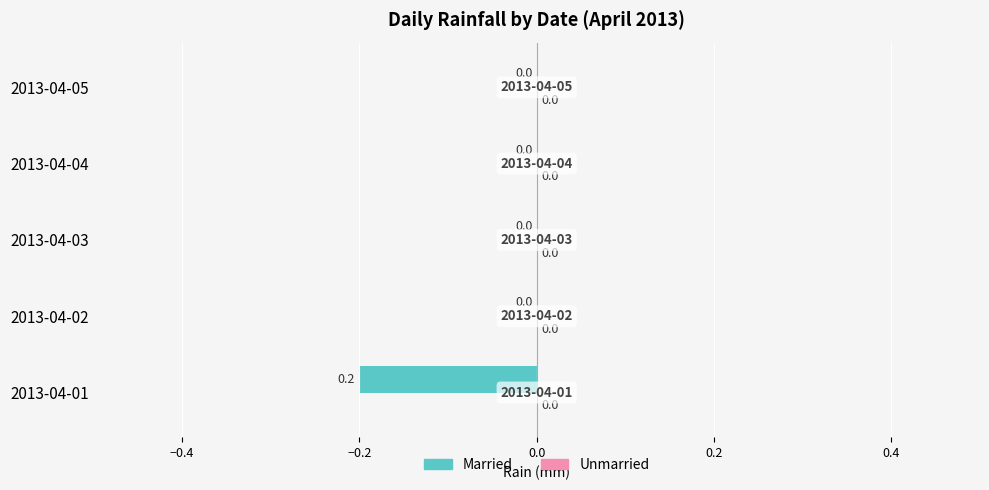

Are the bars horizontal?

Yes